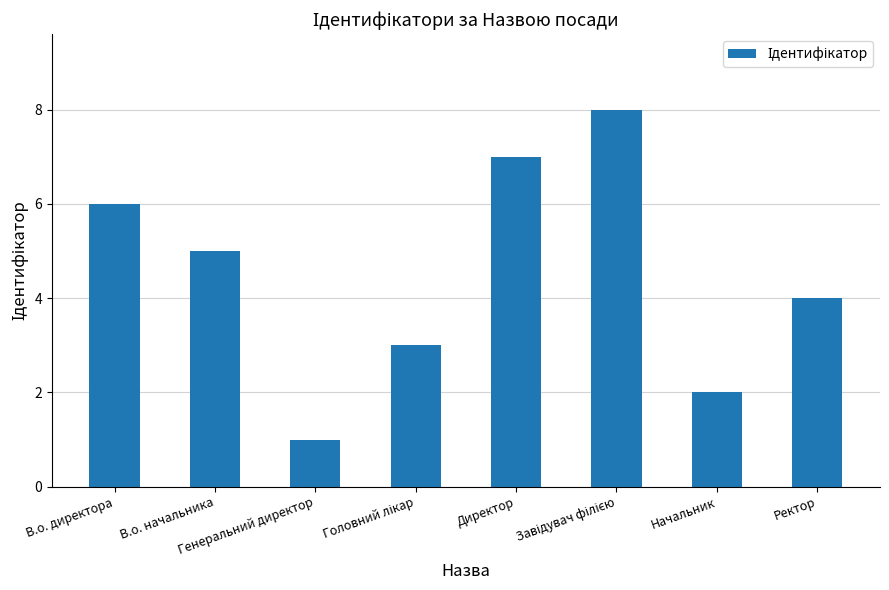

What is the maximum value shown in the chart?

8